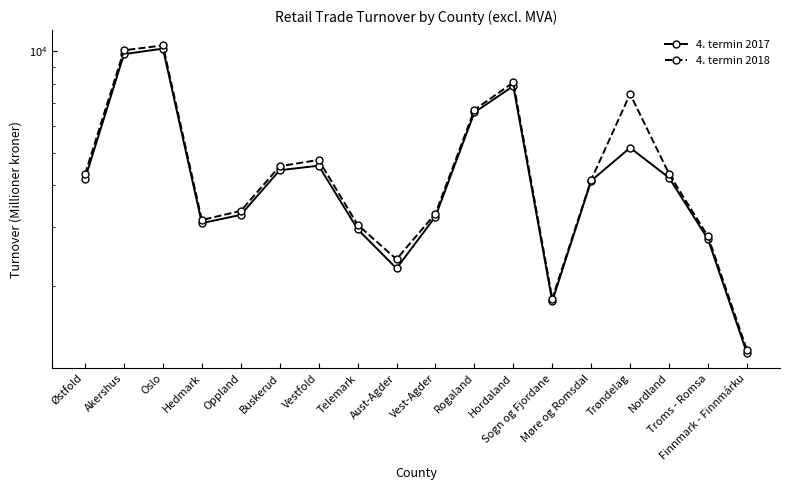

Is it true that 4. termin 2017 equals 1149 at Aust-Agder?

False